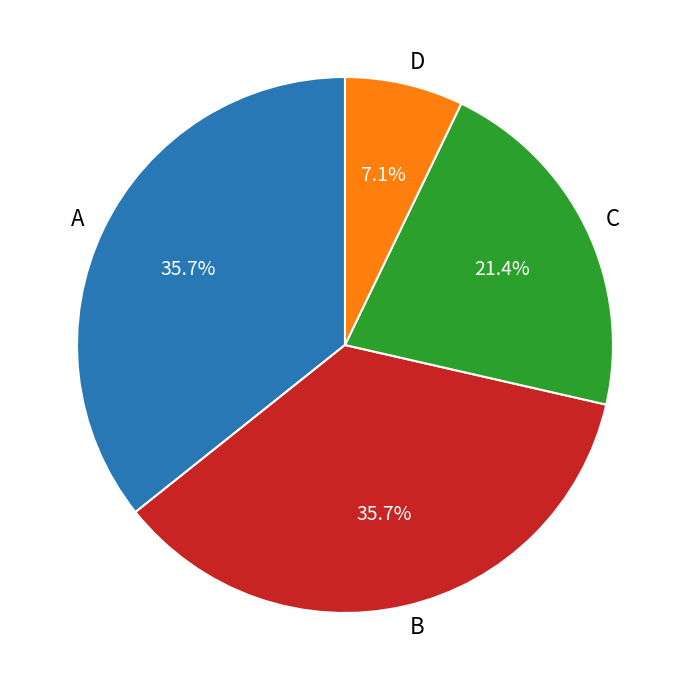

How many segments does this pie chart have?

4